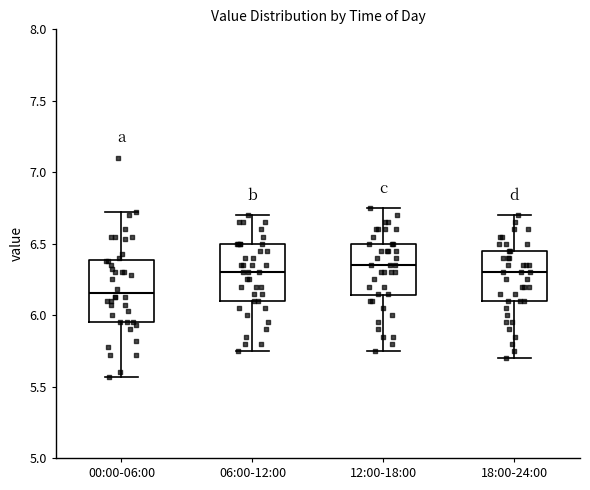

Reading left to right, transcribe this box plot: for each box, give where its median line is, the range the box spans, and where its two whiskers end, as read against the y-axis. The values are not printed on the chart, so give them approximately, as read against the axis.

00:00-06:00: median 6.15, box 5.95 to 6.40, whiskers 5.55 to 6.70
06:00-12:00: median 6.30, box 6.10 to 6.50, whiskers 5.75 to 6.70
12:00-18:00: median 6.35, box 6.15 to 6.50, whiskers 5.75 to 6.75
18:00-24:00: median 6.30, box 6.10 to 6.45, whiskers 5.70 to 6.70